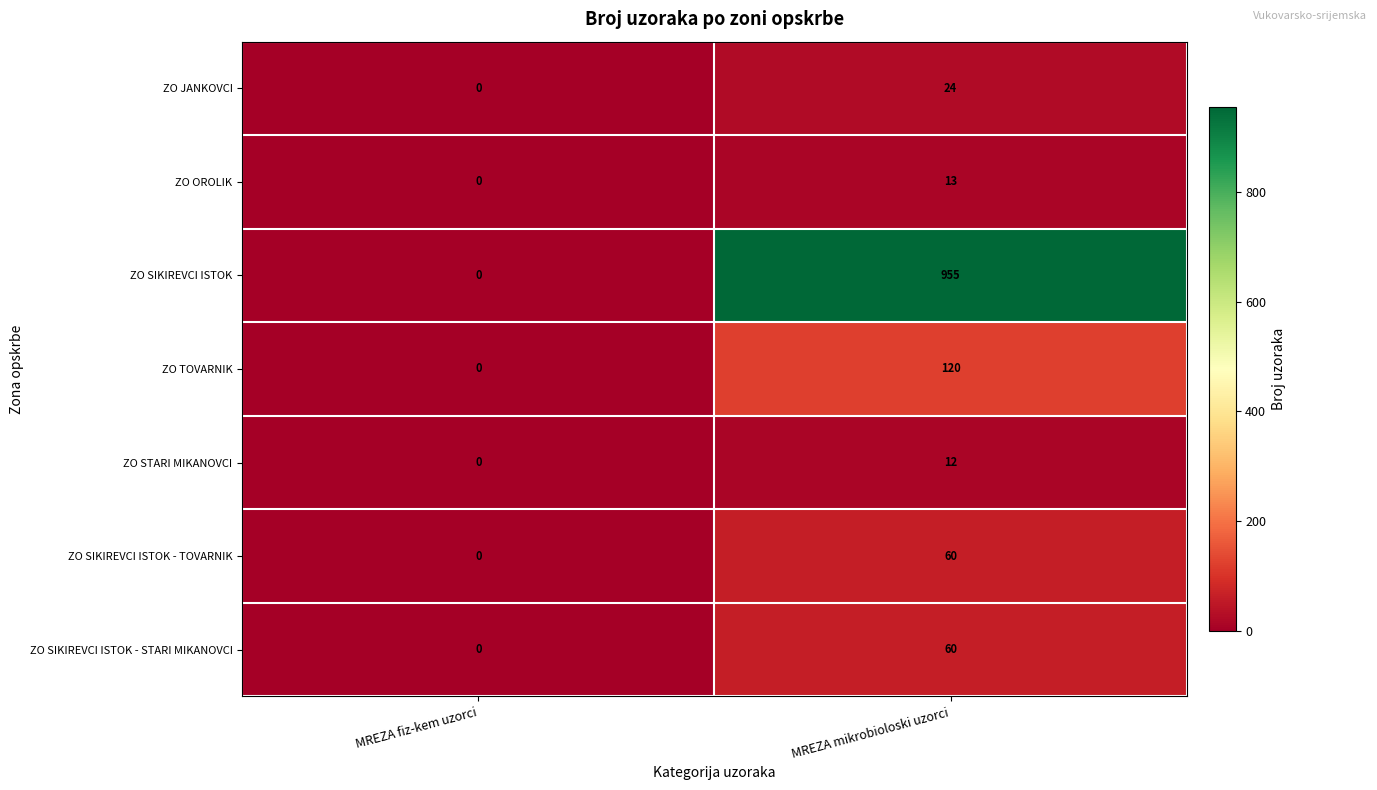

What is the difference between the highest and lowest values at MREZA mikrobioloski uzorci?

943